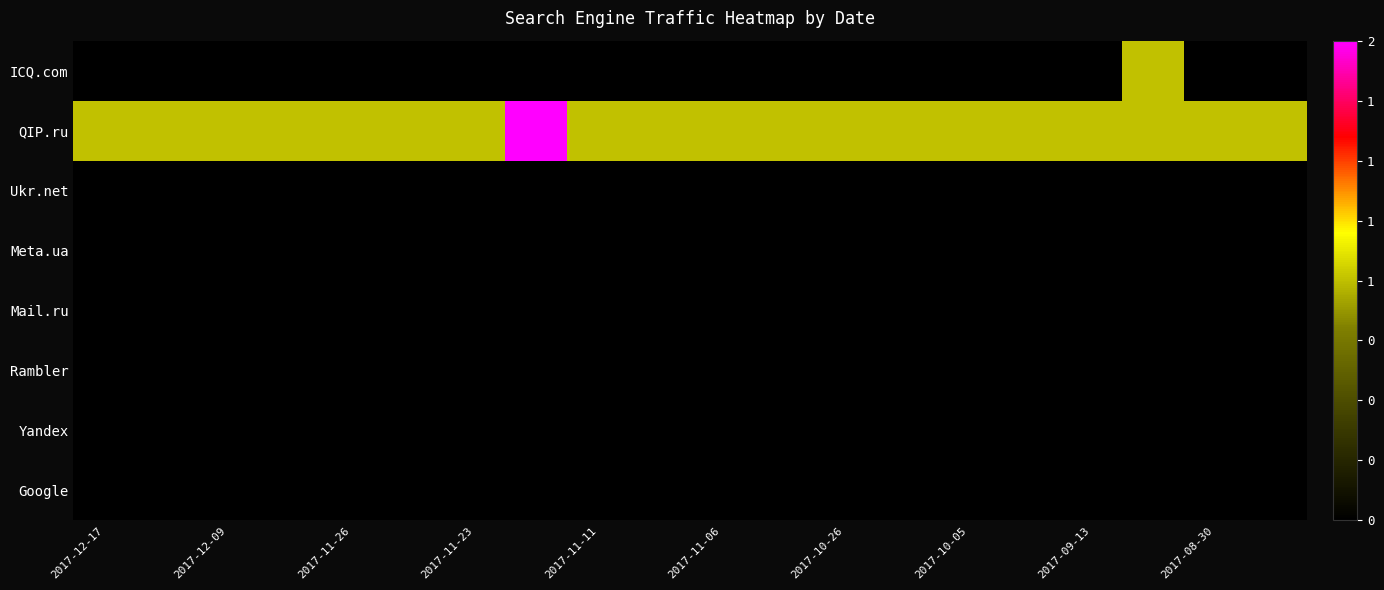

Reading right to left, transcribe all the data shown in this chart.

ICQ.com: 0	0	1	0	0	0	0	0	0	0	0	0	0	0	0	0	0	0	0	0
QIP.ru: 1	1	1	1	1	1	1	1	1	1	1	1	2	1	1	1	1	1	1	1
Ukr.net: 0	0	0	0	0	0	0	0	0	0	0	0	0	0	0	0	0	0	0	0
Meta.ua: 0	0	0	0	0	0	0	0	0	0	0	0	0	0	0	0	0	0	0	0
Mail.ru: 0	0	0	0	0	0	0	0	0	0	0	0	0	0	0	0	0	0	0	0
Rambler: 0	0	0	0	0	0	0	0	0	0	0	0	0	0	0	0	0	0	0	0
Yandex: 0	0	0	0	0	0	0	0	0	0	0	0	0	0	0	0	0	0	0	0
Google: 0	0	0	0	0	0	0	0	0	0	0	0	0	0	0	0	0	0	0	0